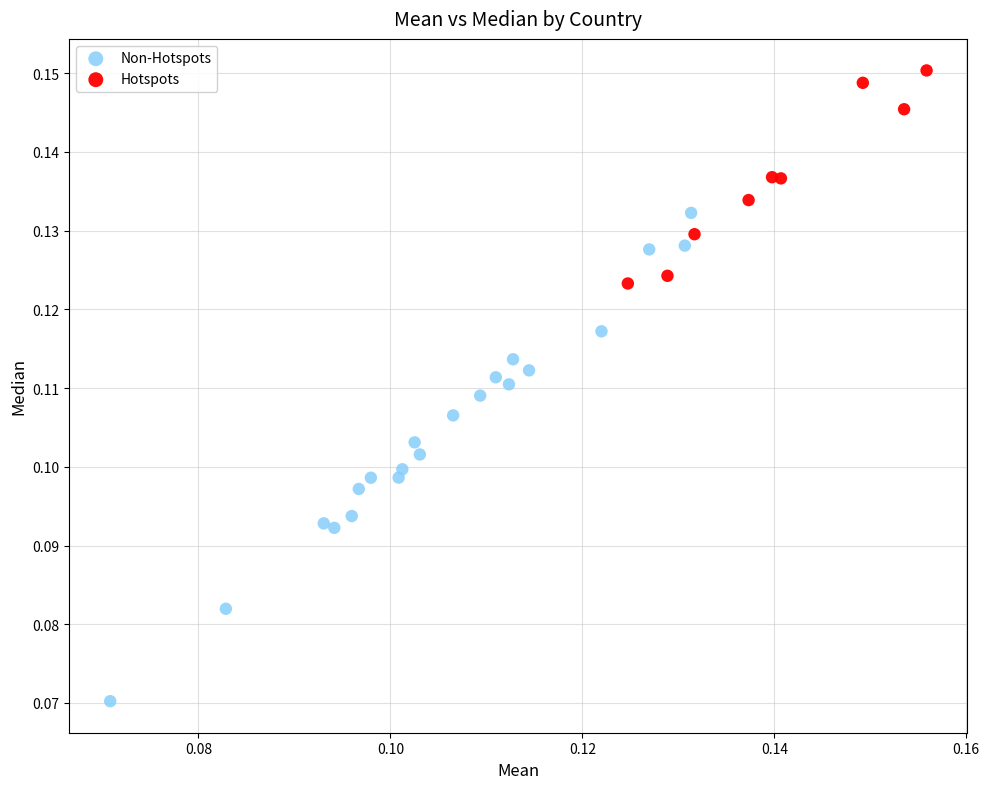

Which series contains the lowest Y value?

Non-Hotspots